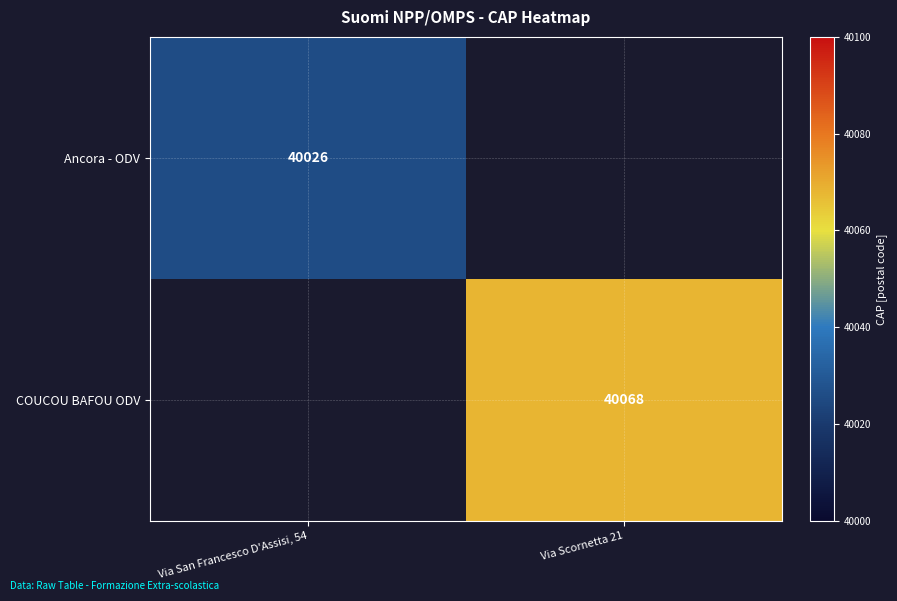

What is the maximum value shown in the chart?

40068.0